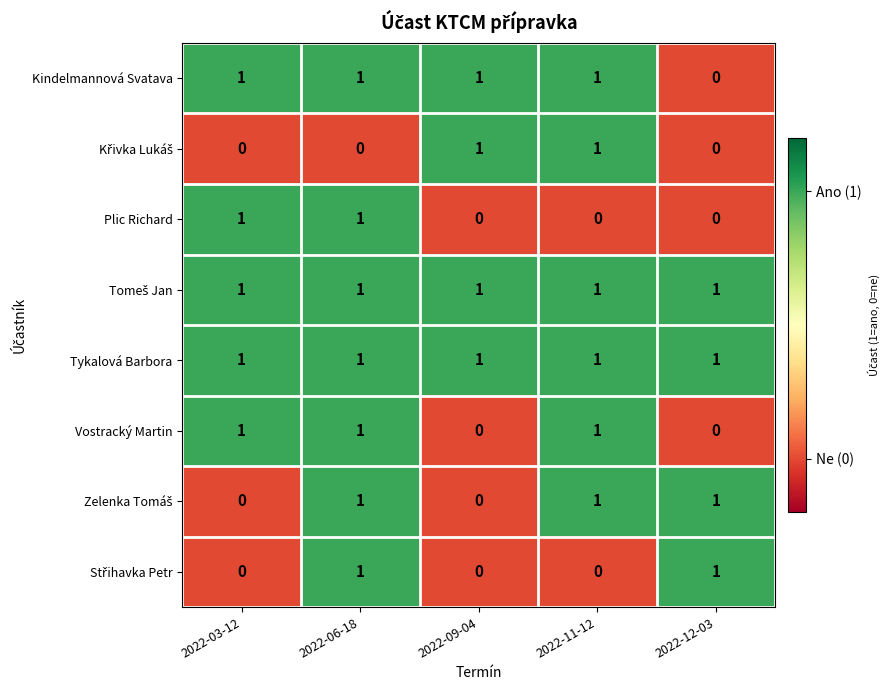

Count the Plic Richard values in the range 0 to 1.

5